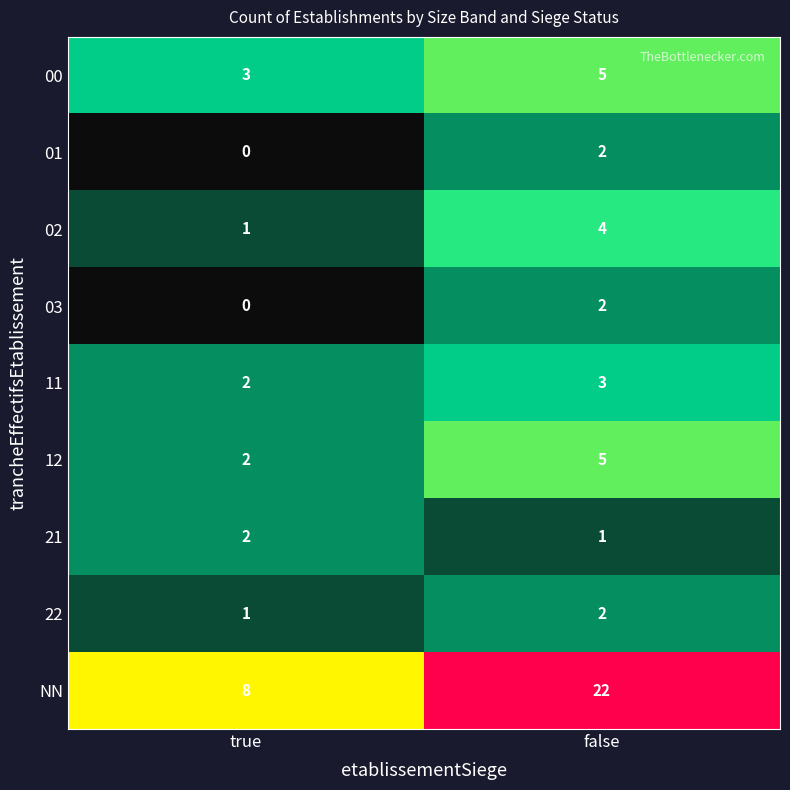

Which series has the largest range (max minus min)?

NN